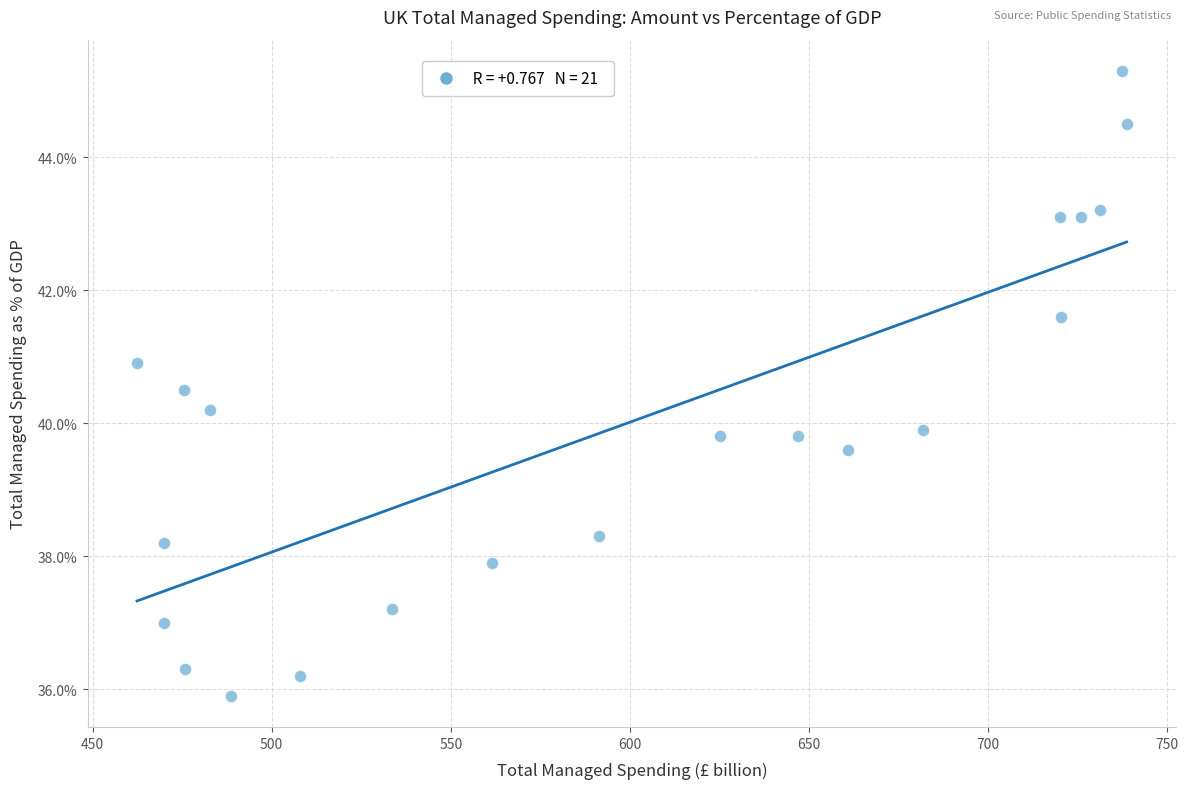

What is the range of Y values (max minus min)?

9.4